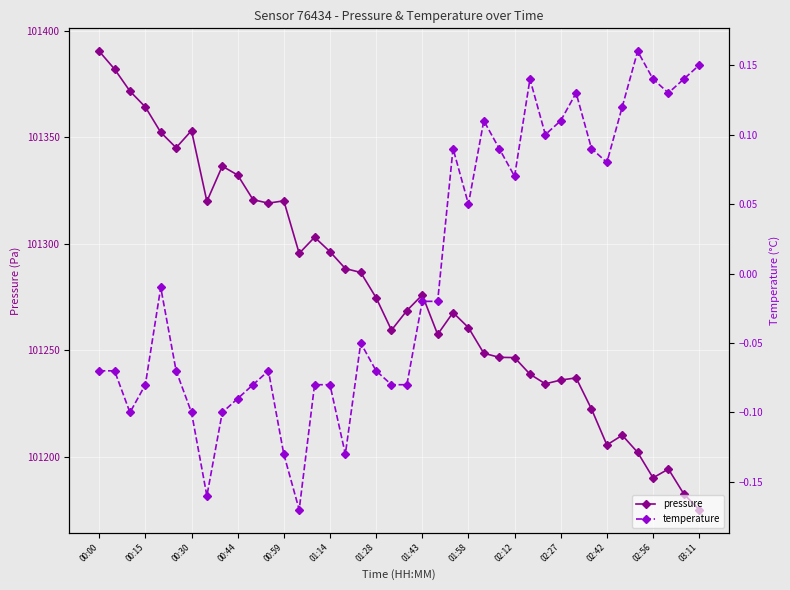

In pressure, how many points are lower than both neighbors (excluding endpoints)?

9